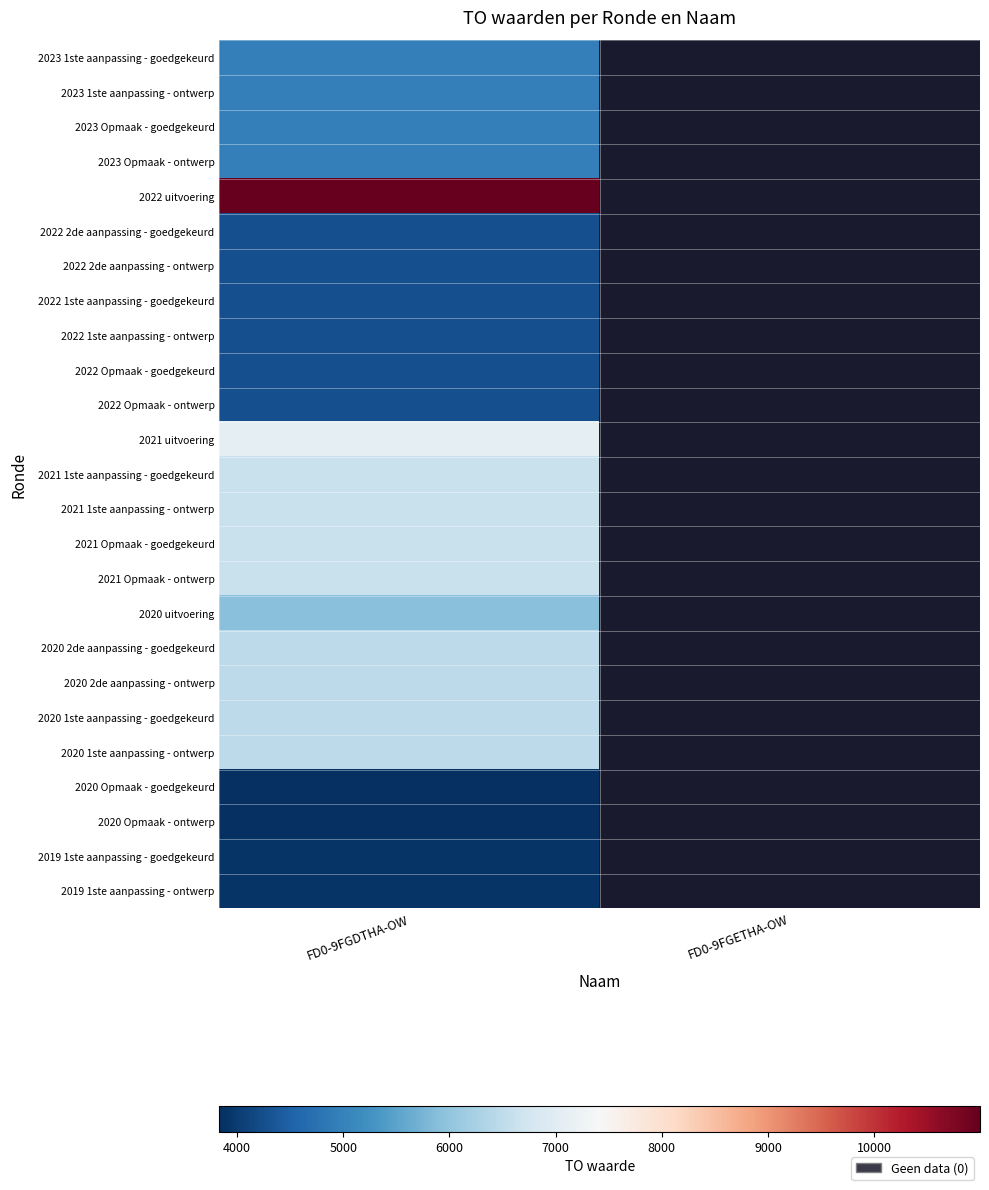

Rank the series by their maximum value, from highest to lowest.

2022 uitvoering, 2021 uitvoering, 2021 1ste aanpassing - goedgekeurd, 2021 1ste aanpassing - ontwerp, 2021 Opmaak - goedgekeurd, 2021 Opmaak - ontwerp, 2020 2de aanpassing - goedgekeurd, 2020 2de aanpassing - ontwerp, 2020 1ste aanpassing - goedgekeurd, 2020 1ste aanpassing - ontwerp, 2020 uitvoering, 2023 1ste aanpassing - goedgekeurd, 2023 1ste aanpassing - ontwerp, 2023 Opmaak - goedgekeurd, 2023 Opmaak - ontwerp, 2022 2de aanpassing - goedgekeurd, 2022 2de aanpassing - ontwerp, 2022 1ste aanpassing - goedgekeurd, 2022 1ste aanpassing - ontwerp, 2022 Opmaak - goedgekeurd, 2022 Opmaak - ontwerp, 2019 1ste aanpassing - goedgekeurd, 2019 1ste aanpassing - ontwerp, 2020 Opmaak - goedgekeurd, 2020 Opmaak - ontwerp